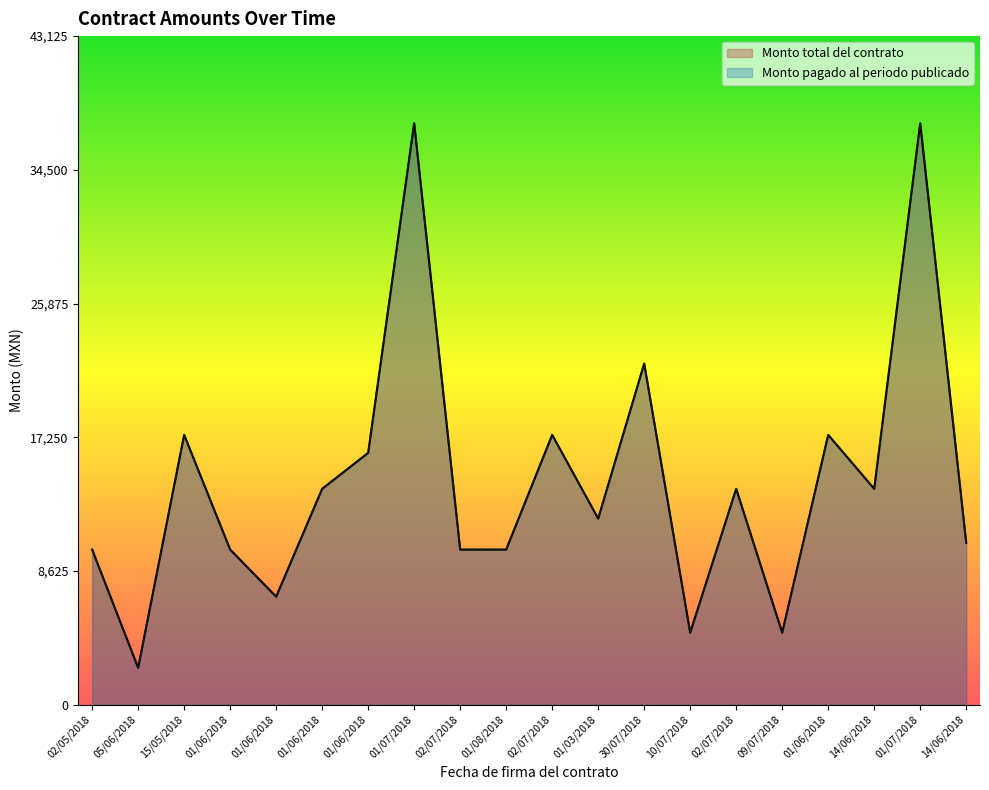

What is the difference between the maximum and minimum values in the Monto pagado al periodo publicado series?

35133.6